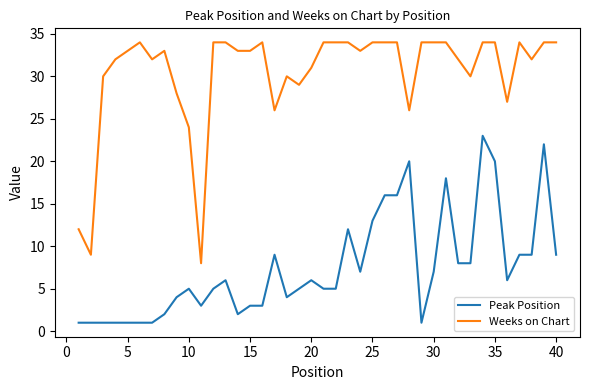

What is the highest value of the Weeks on Chart series?

34